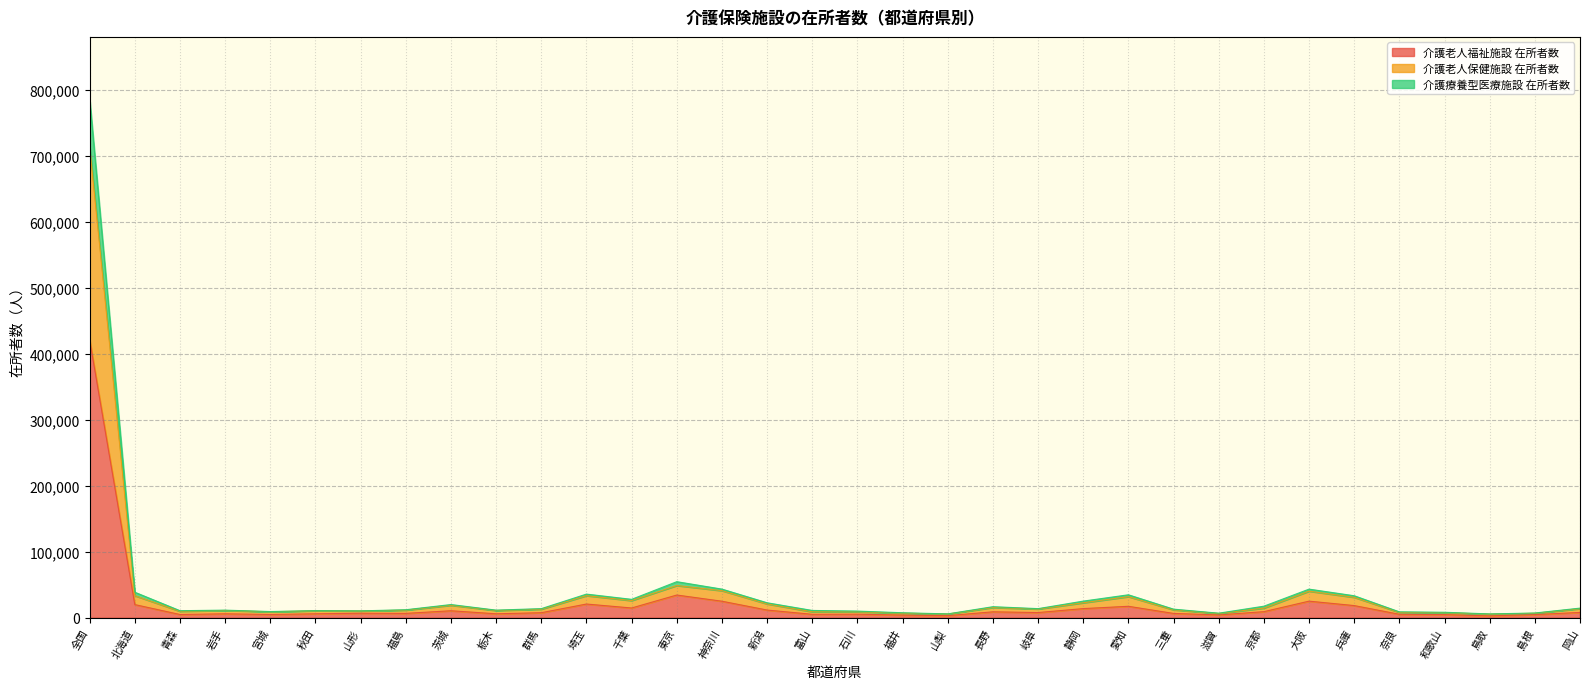

At how many categories does at least one series exceed 66696?

1